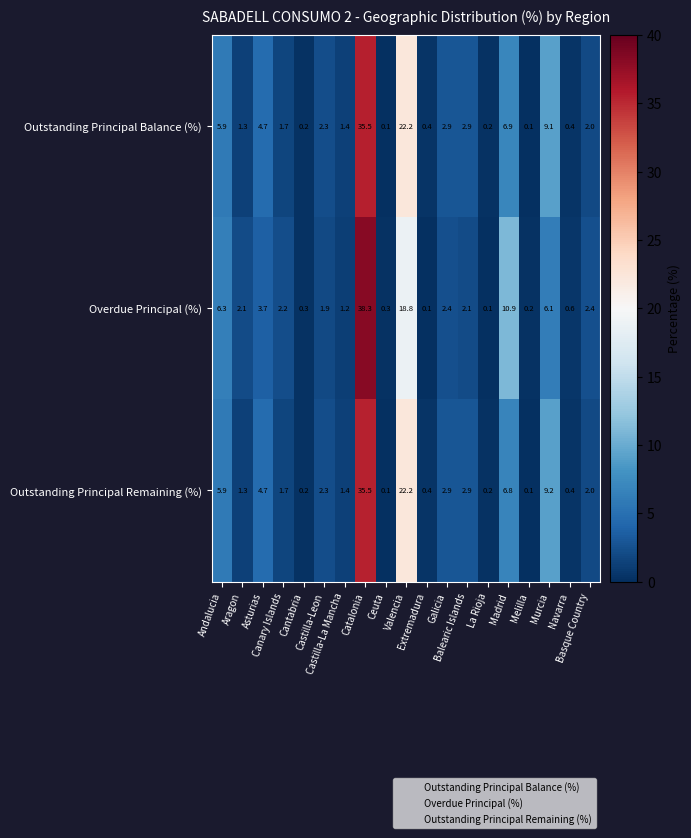

At how many categories does at least one series exceed 3?

6